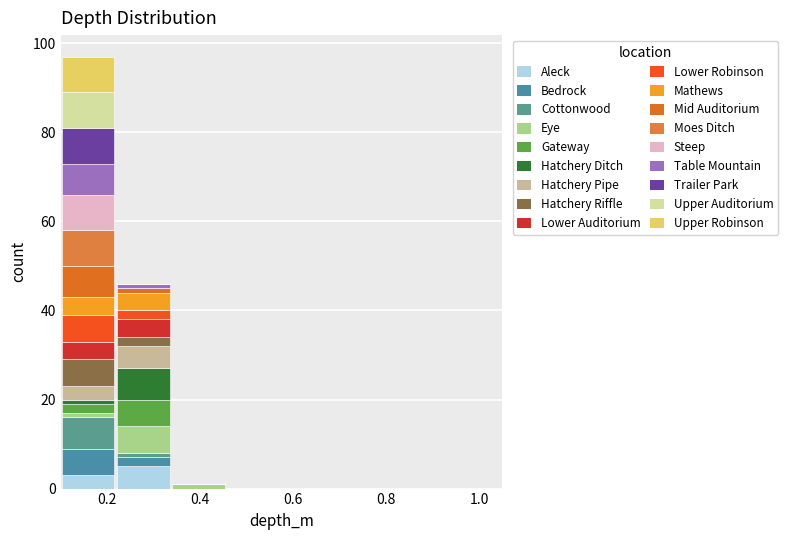

Reading left to right, transcribe this chart: for each stacked bar, give the range it covers on the x-axis and its total height. Neither the bar edges nor the heights are printed on the chart, so give them approximately, as read against the axes.

0.10 to 0.22: 98
0.22 to 0.34: 46
0.34 to 0.46: under 2
0.46 to 0.58: 0
0.58 to 0.70: 0
0.70 to 0.82: 0
0.82 to 0.94: 0
0.94 to 1.06: 0